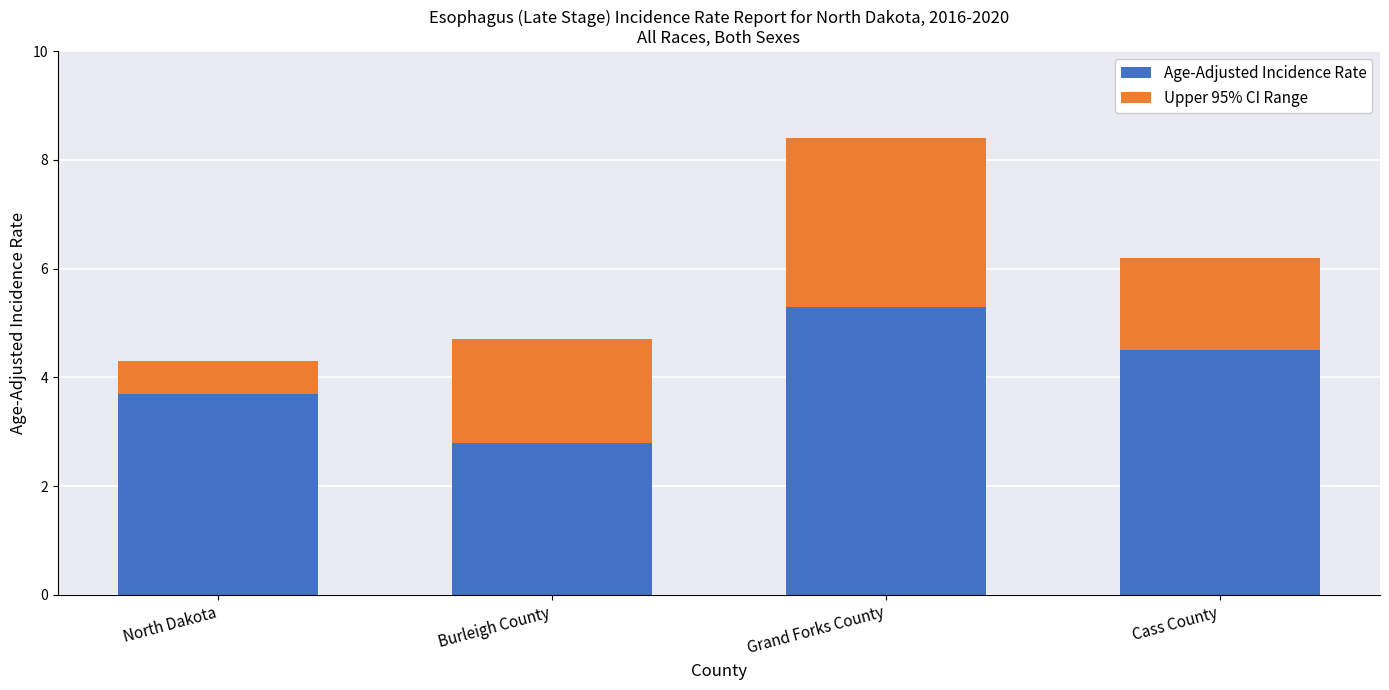

List the labels in order of Age-Adjusted Incidence Rate value, largest first.

Grand Forks County, Cass County, North Dakota, Burleigh County